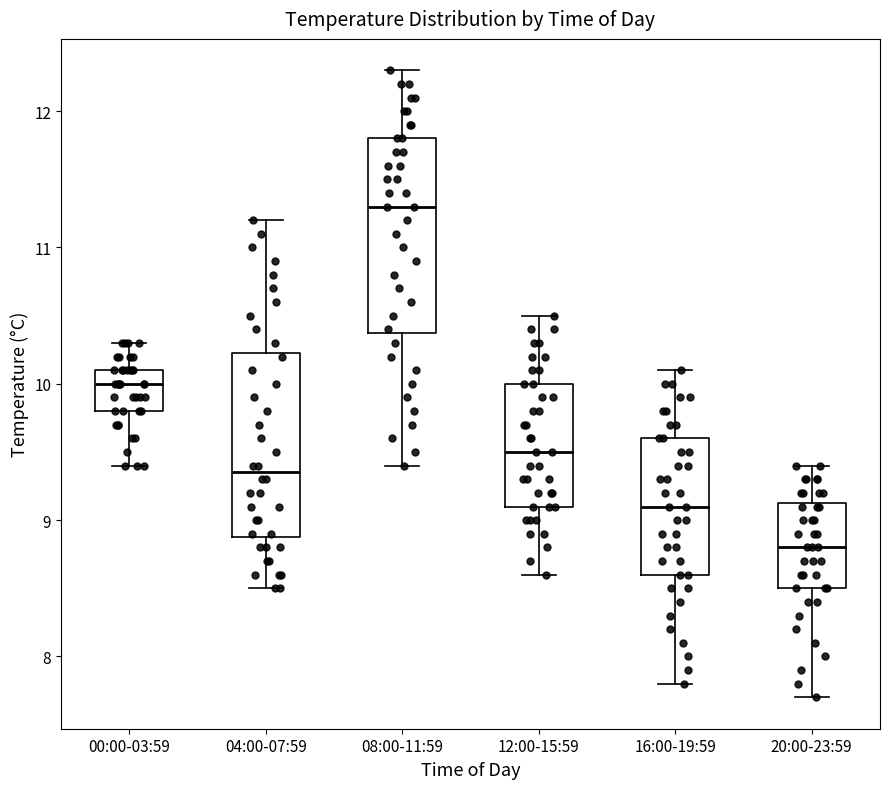

Which box's median line is the highest?

08:00-11:59